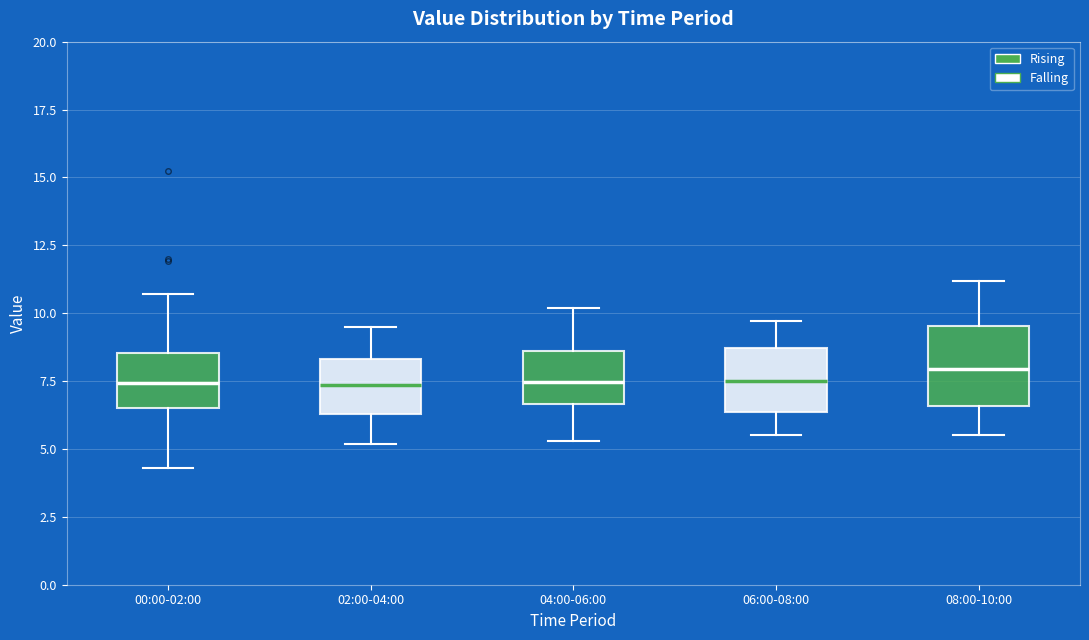

Which box is the tallest, from its lower edge to its upper edge?

08:00-10:00